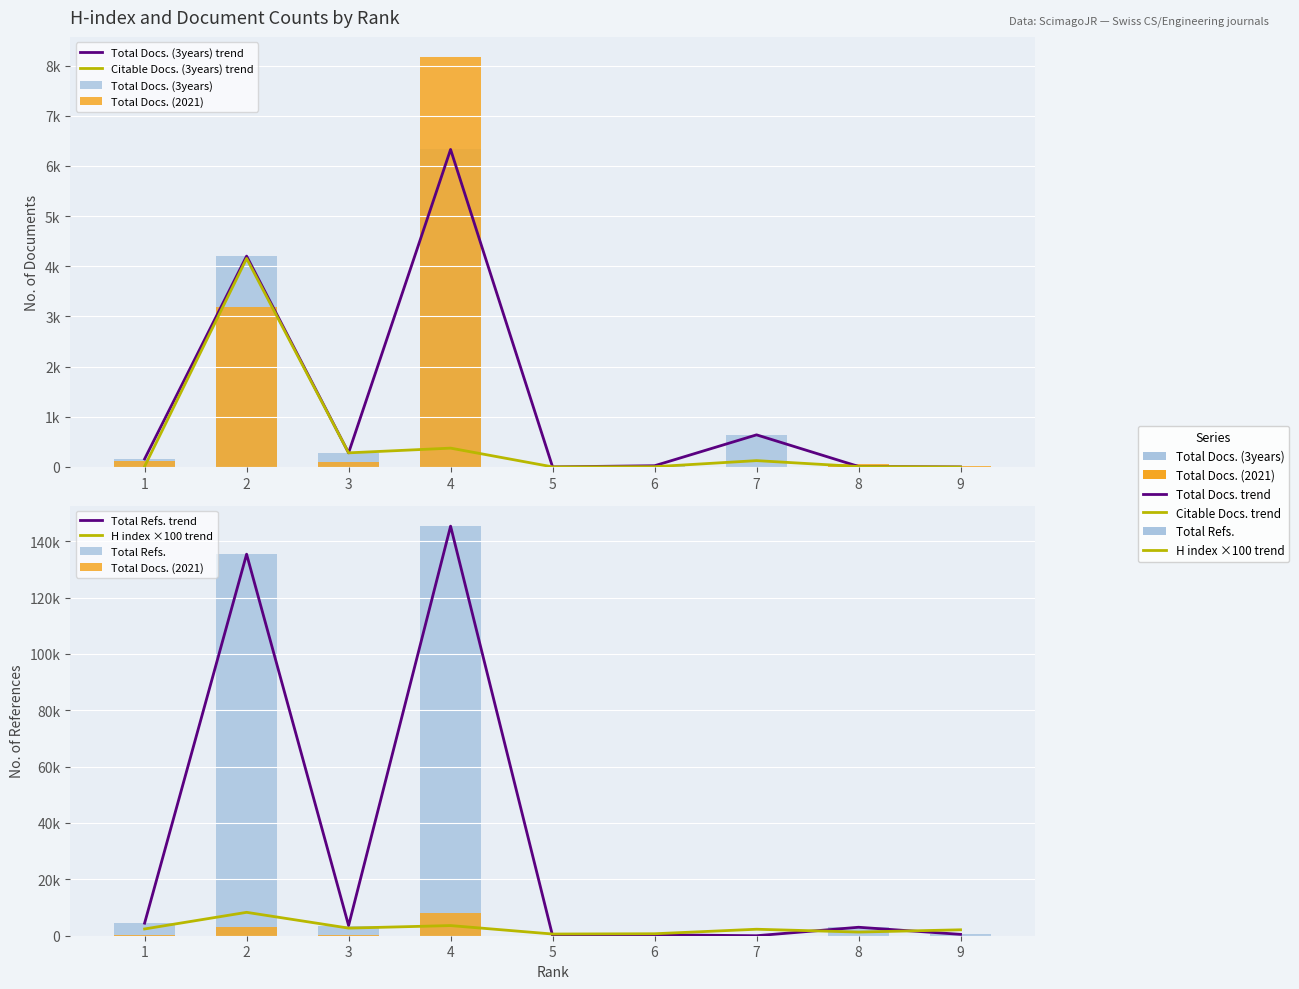

What is the difference between the highest and lowest values at 7?

2300